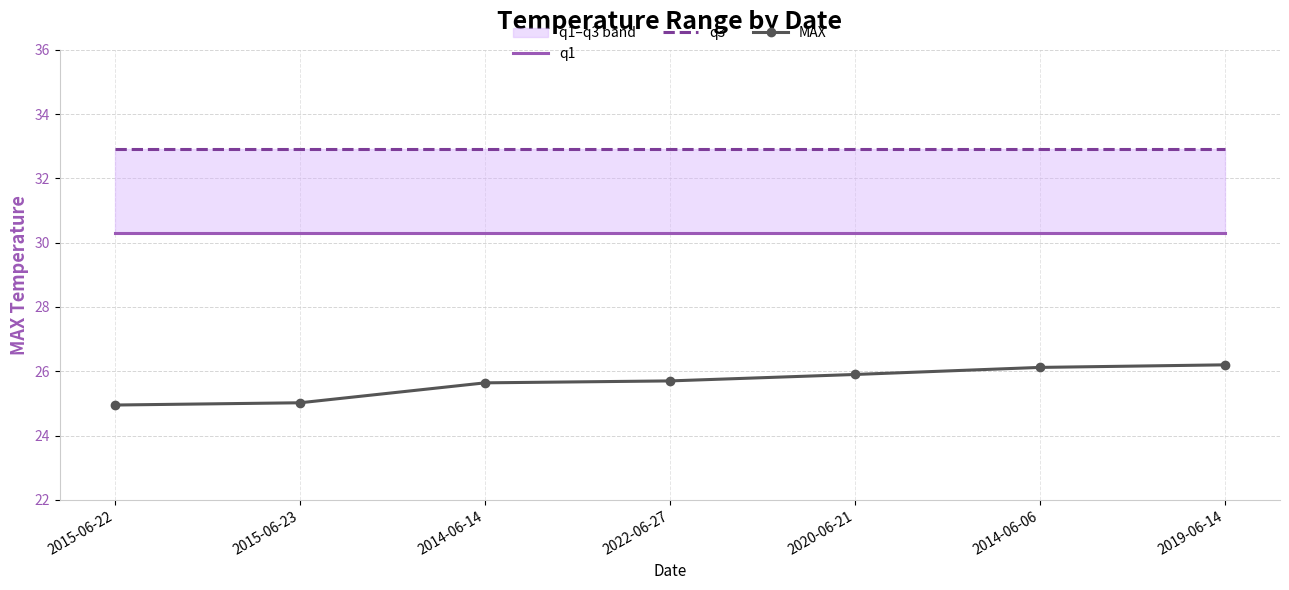

Which series has the largest total across all categories?

q3